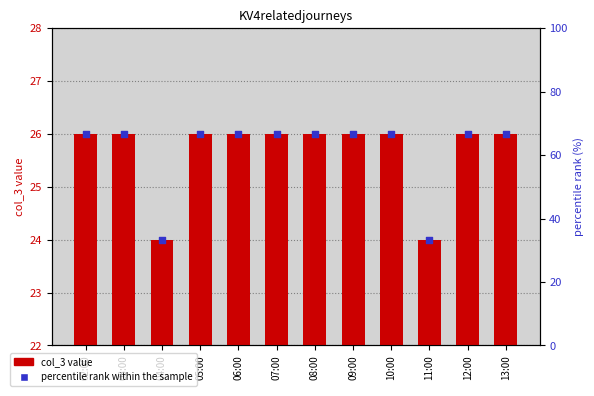

What are all the series names shown in the legend?

col_3 value, percentile rank within the sample